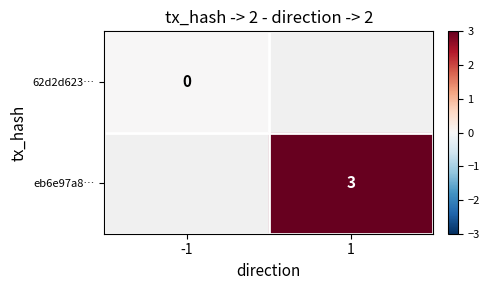

At how many categories does at least one series exceed 2?

1